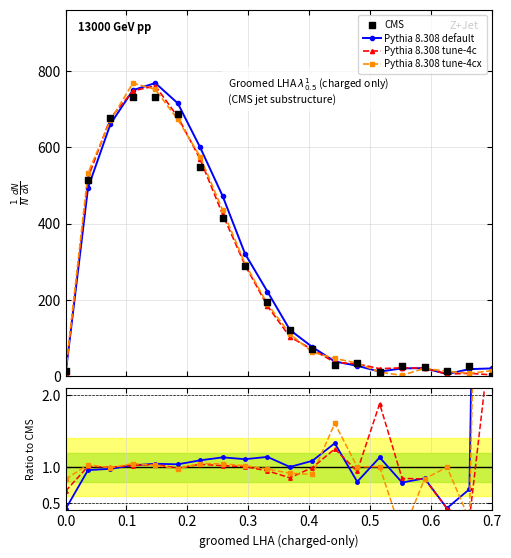

What are all the series names shown in the legend?

Pythia 8.308 default, Pythia 8.308 tune-4c, Pythia 8.308 tune-4cx, CMS